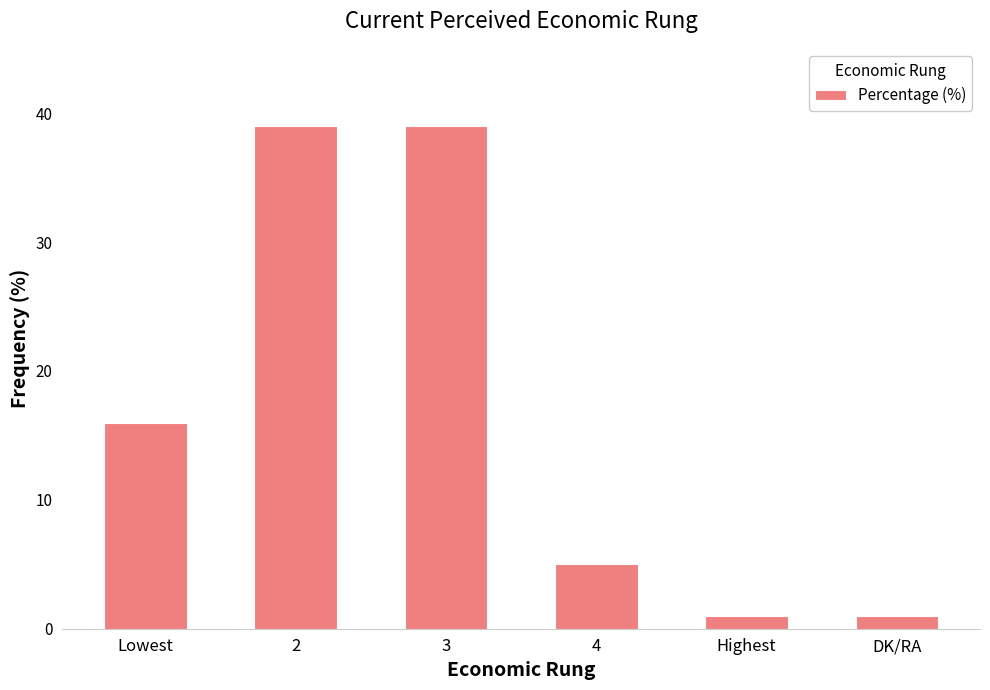

What is the average value?

17